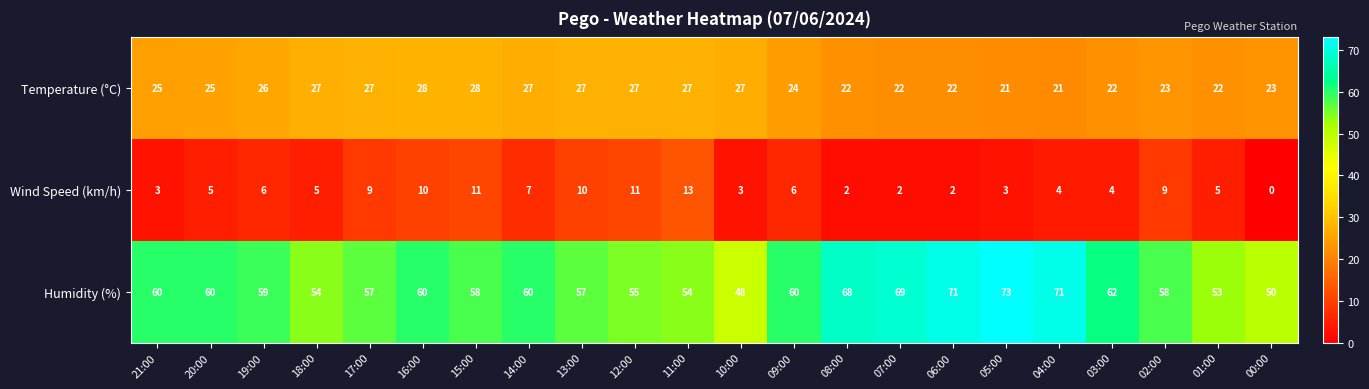

How many data points in Humidity (%) are less than 60?

11